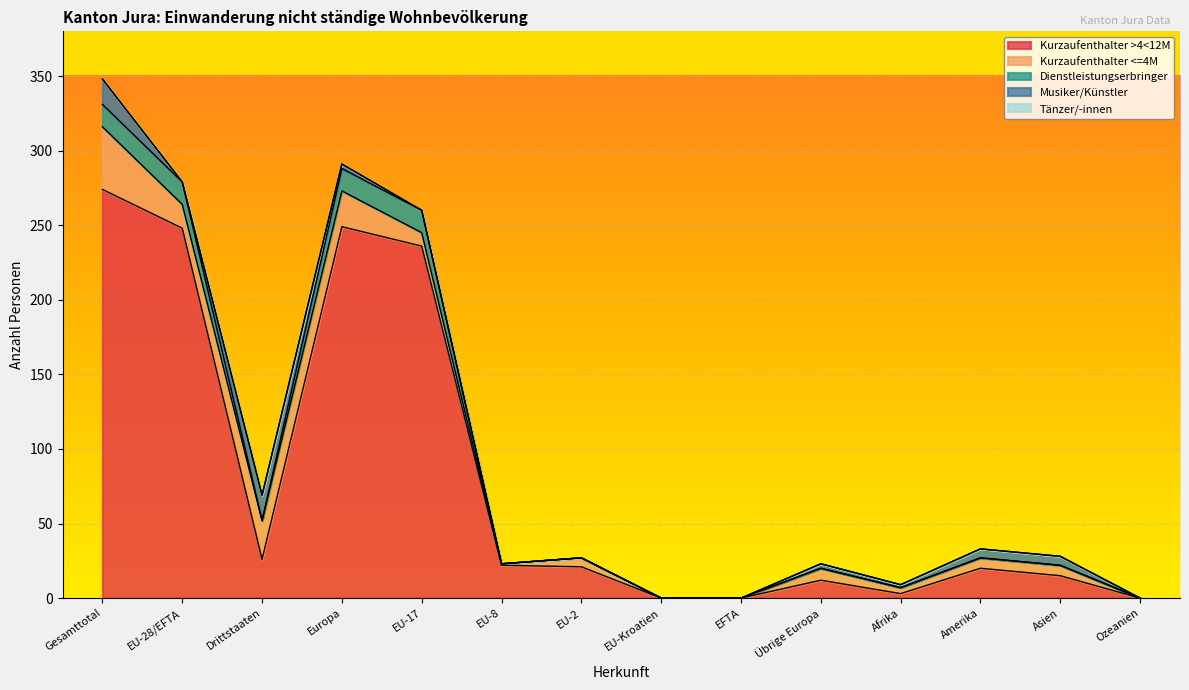

Rank the series by their maximum value, from lowest to highest.

Tänzer/-innen, Dienstleistungserbringer, Musiker/Künstler, Kurzaufenthalter <=4M, Kurzaufenthalter >4<12M